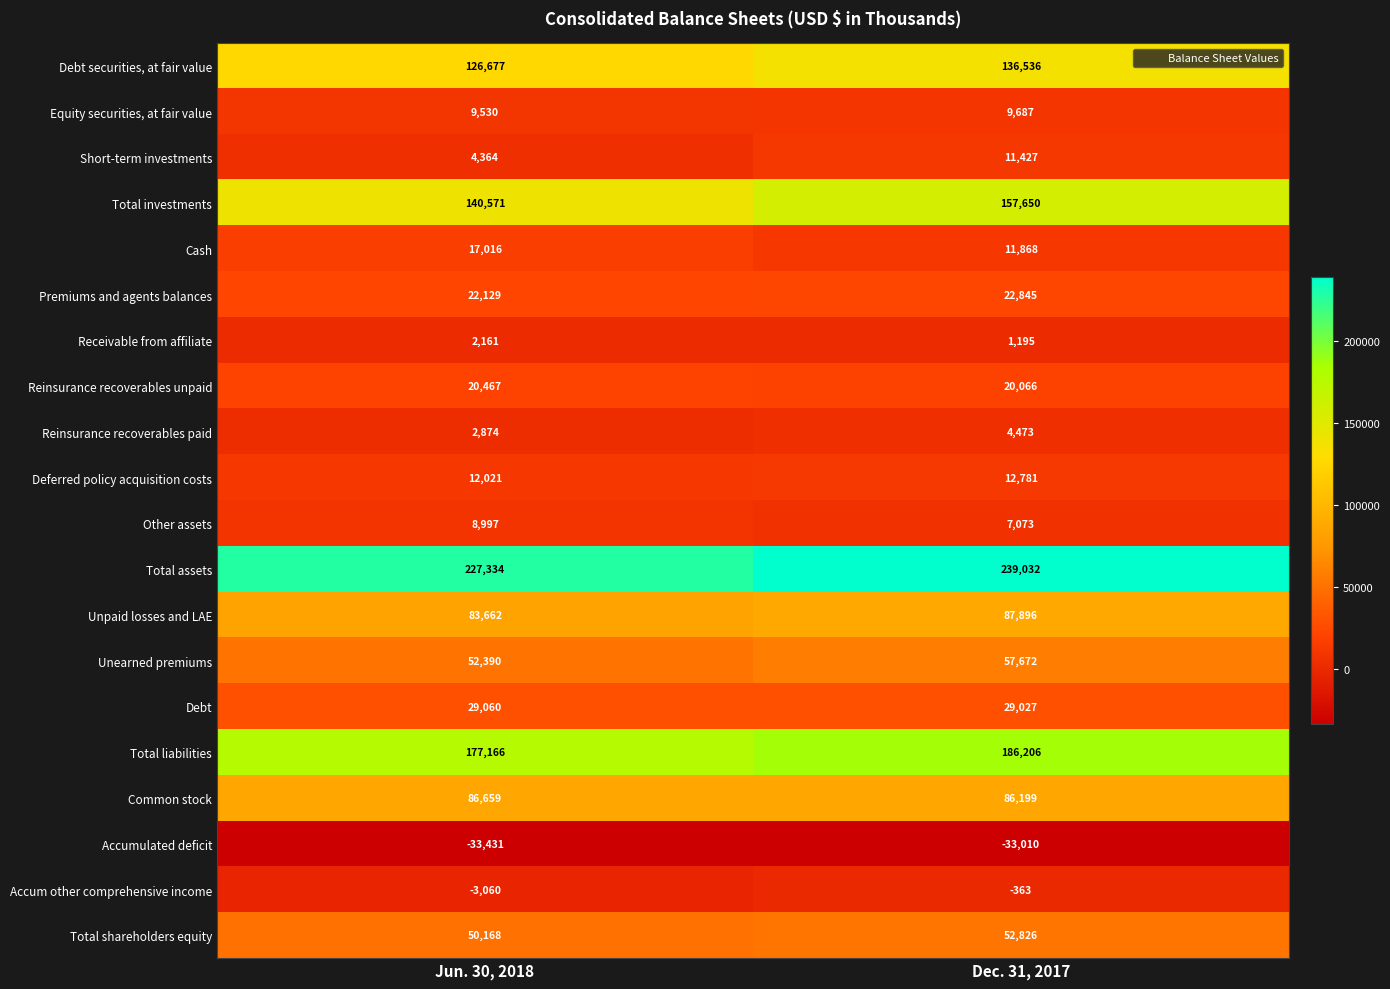

The value of Total assets at Dec. 31, 2017 is 427786. True or false?

False